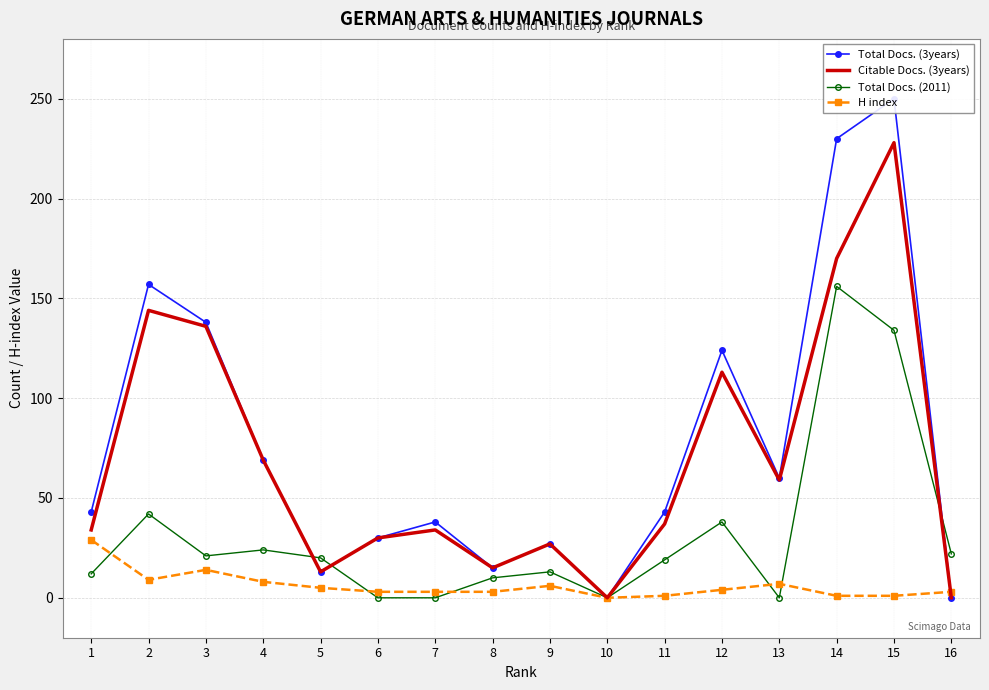

What is the sum of the Total Docs. (2011) values at 13 and 9?

13